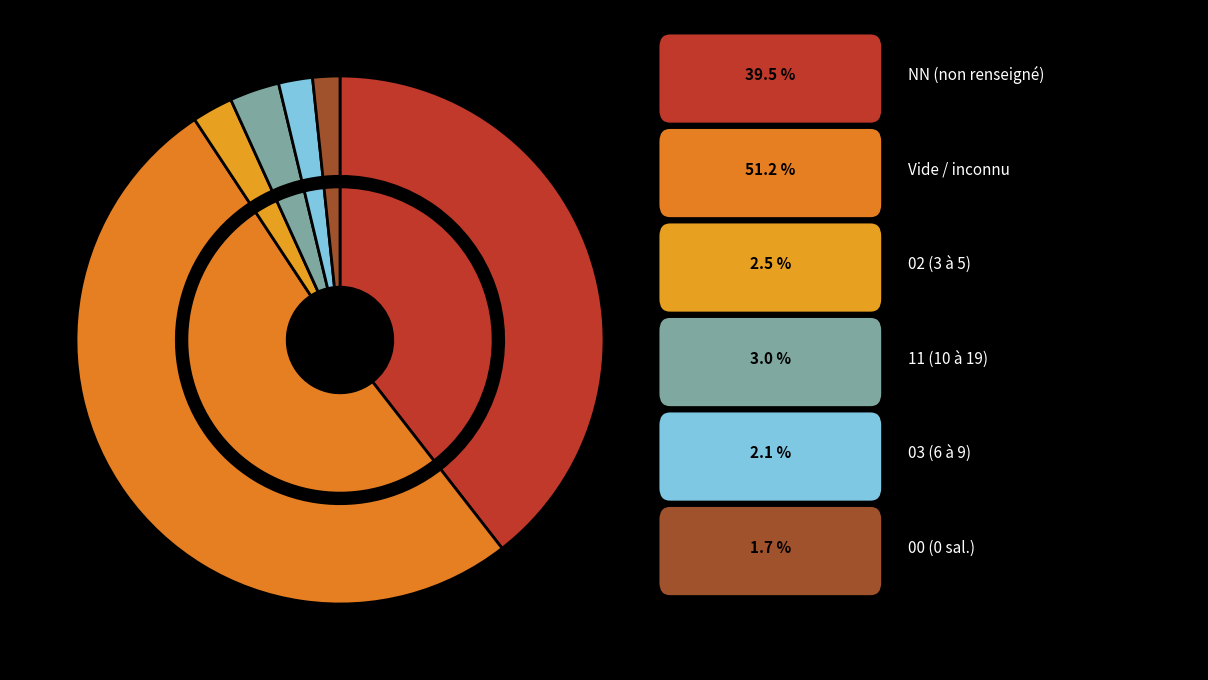

How many slices are in this pie chart?

7